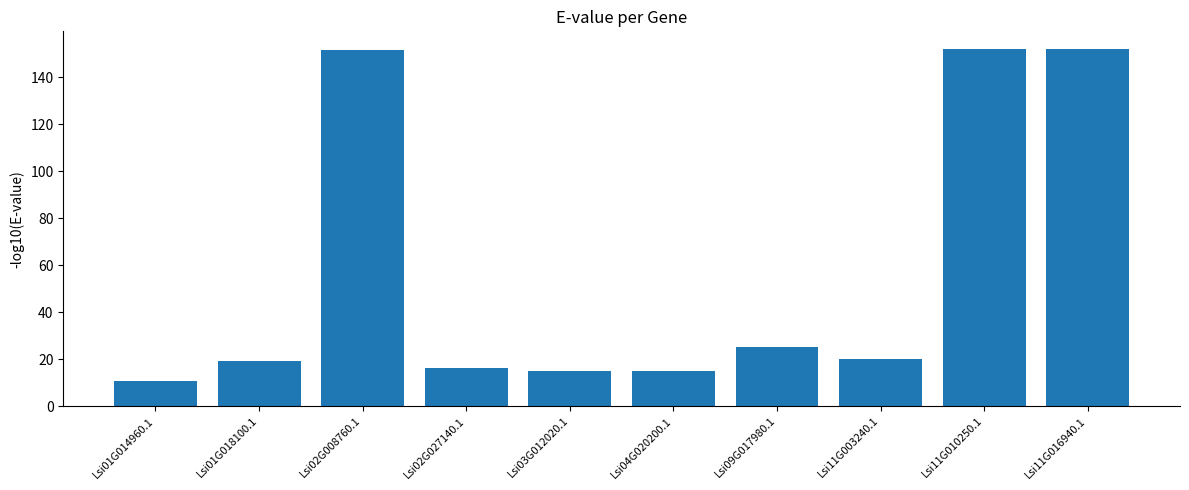

The value at Lsi03G012020.1 is 3.3. True or false?

False